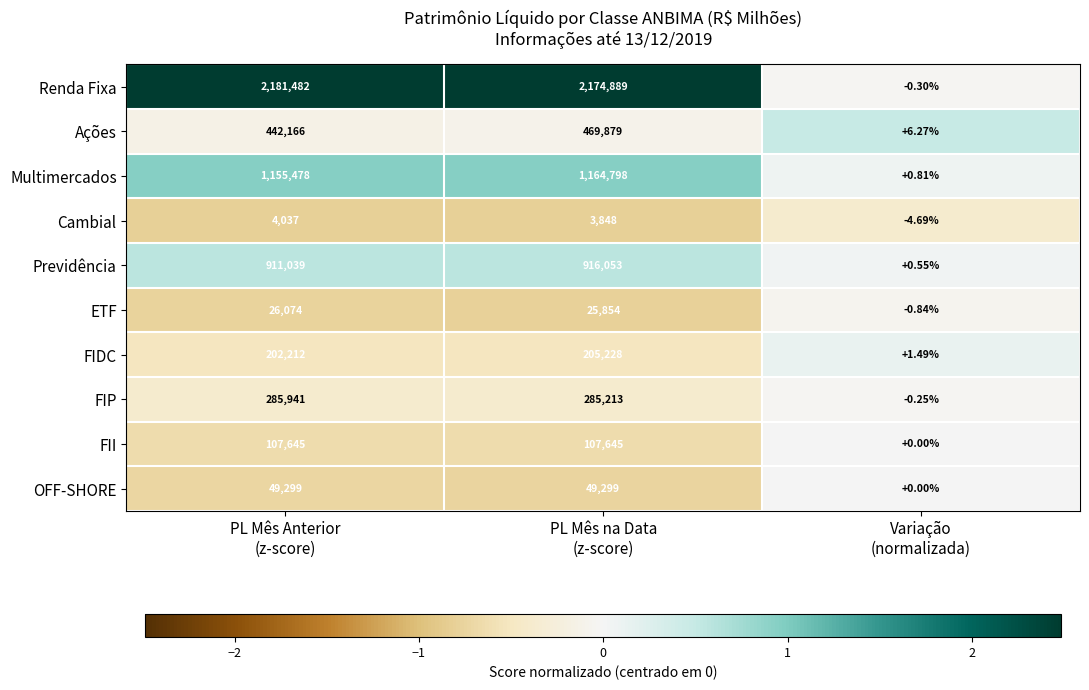

Which series has the largest total across all categories?

Renda Fixa